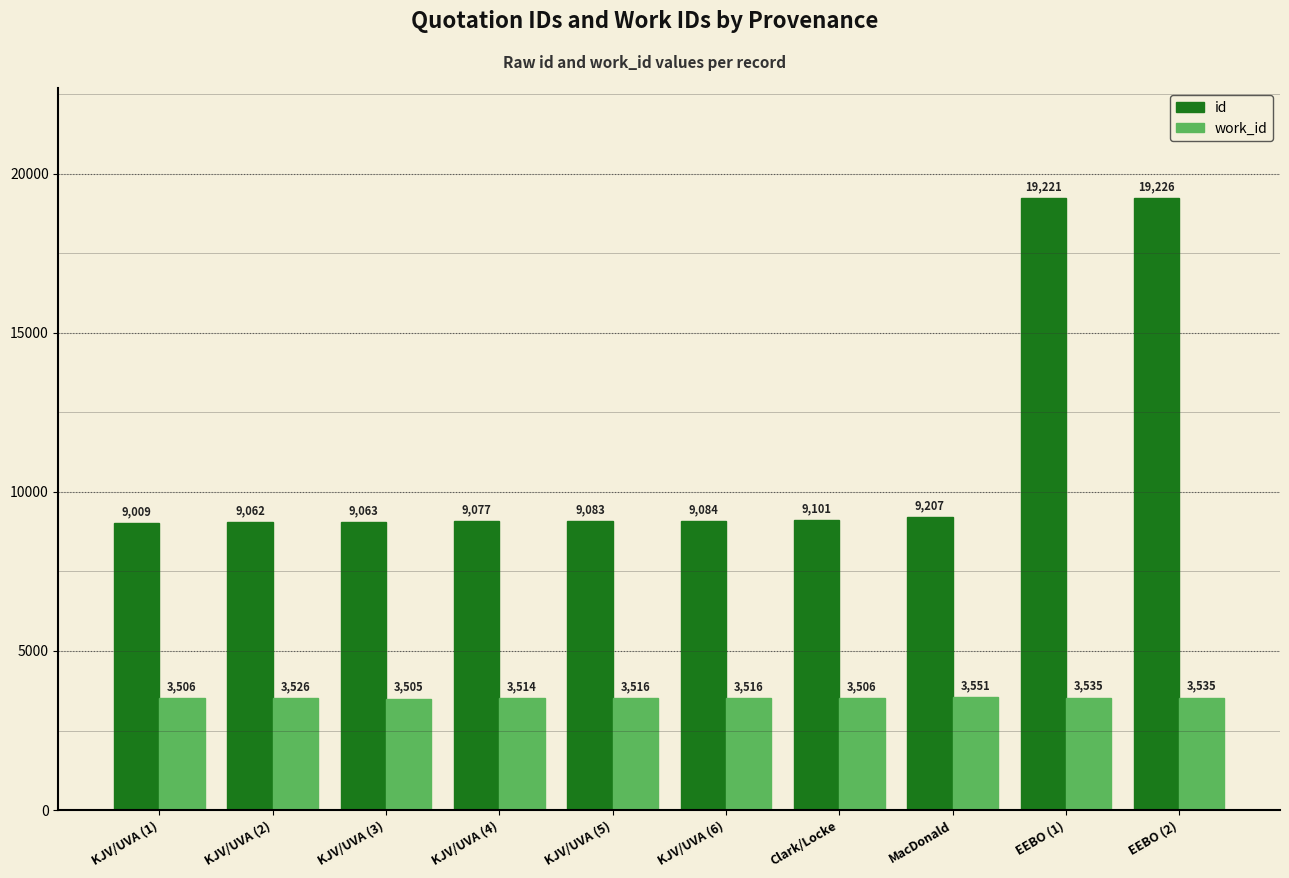

Is it true that work_id equals 5355 at KJV/UVA (6)?

False